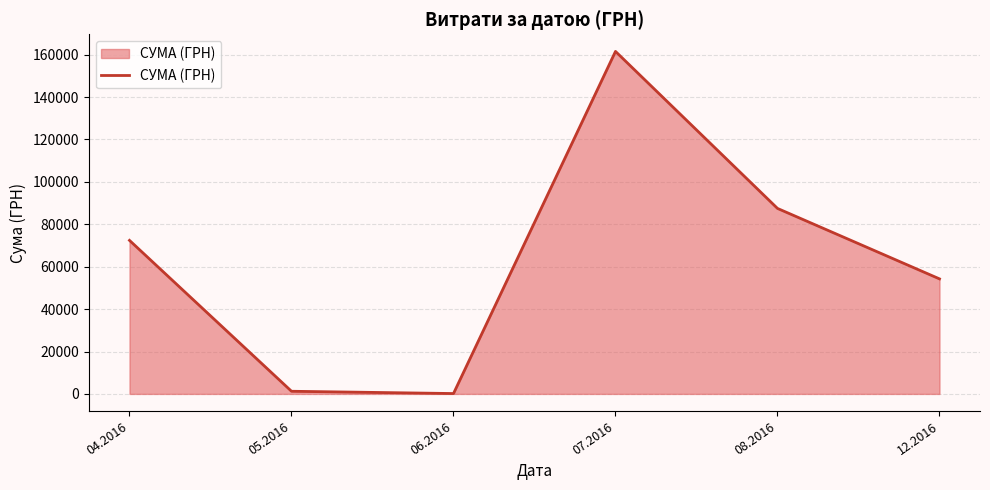

Between 12.2016 and 07.2016, which is larger?

07.2016